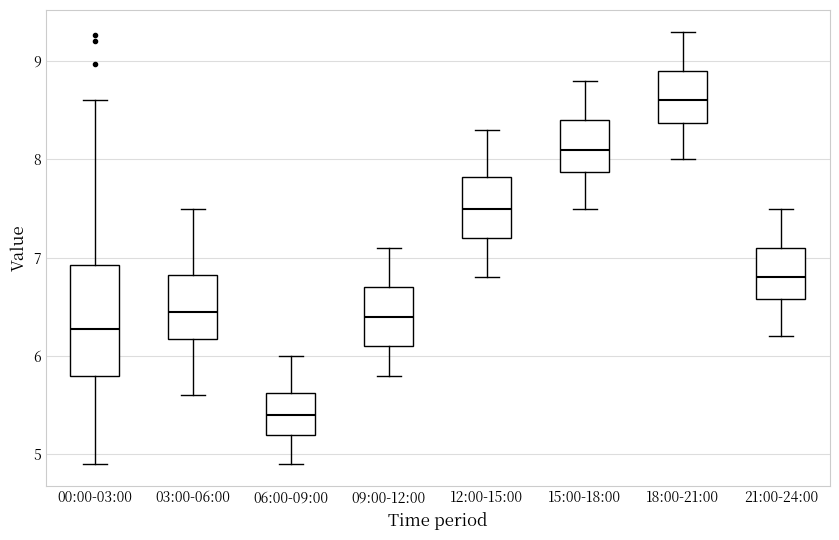

Comparing the boxes themselves (not the whiskers), which one is the tallest?

00:00-03:00